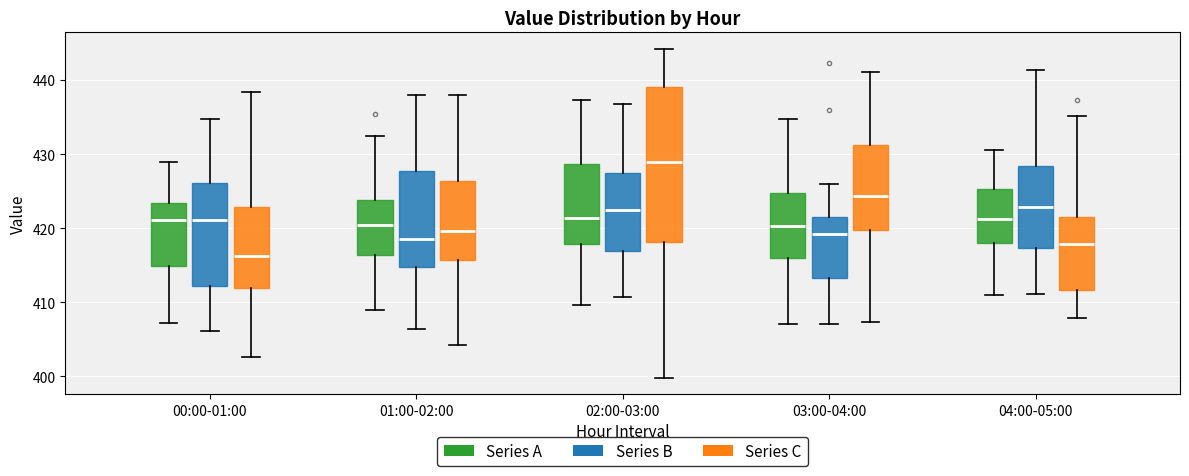

Reading left to right, transcribe this box plot: for each box, give where its median line is, the range the box spans, and where its two whiskers end, as read against the y-axis. The values are not printed on the chart, so give them approximately, as read against the axis.

00:00-01:00 (Series A): median 421, box 415 to 423, whiskers 407 to 429
00:00-01:00 (Series B): median 421, box 412 to 426, whiskers 406 to 435
00:00-01:00 (Series C): median 416, box 412 to 423, whiskers 403 to 438
01:00-02:00 (Series A): median 420, box 416 to 424, whiskers 409 to 433
01:00-02:00 (Series B): median 419, box 415 to 428, whiskers 406 to 438
01:00-02:00 (Series C): median 420, box 416 to 426, whiskers 404 to 438
02:00-03:00 (Series A): median 421, box 418 to 429, whiskers 410 to 437
02:00-03:00 (Series B): median 422, box 417 to 428, whiskers 411 to 437
02:00-03:00 (Series C): median 429, box 418 to 439, whiskers 400 to 444
03:00-04:00 (Series A): median 420, box 416 to 425, whiskers 407 to 435
03:00-04:00 (Series B): median 419, box 413 to 422, whiskers 407 to 426
03:00-04:00 (Series C): median 424, box 420 to 431, whiskers 407 to 441
04:00-05:00 (Series A): median 421, box 418 to 425, whiskers 411 to 431
04:00-05:00 (Series B): median 423, box 417 to 428, whiskers 411 to 441
04:00-05:00 (Series C): median 418, box 412 to 422, whiskers 408 to 435